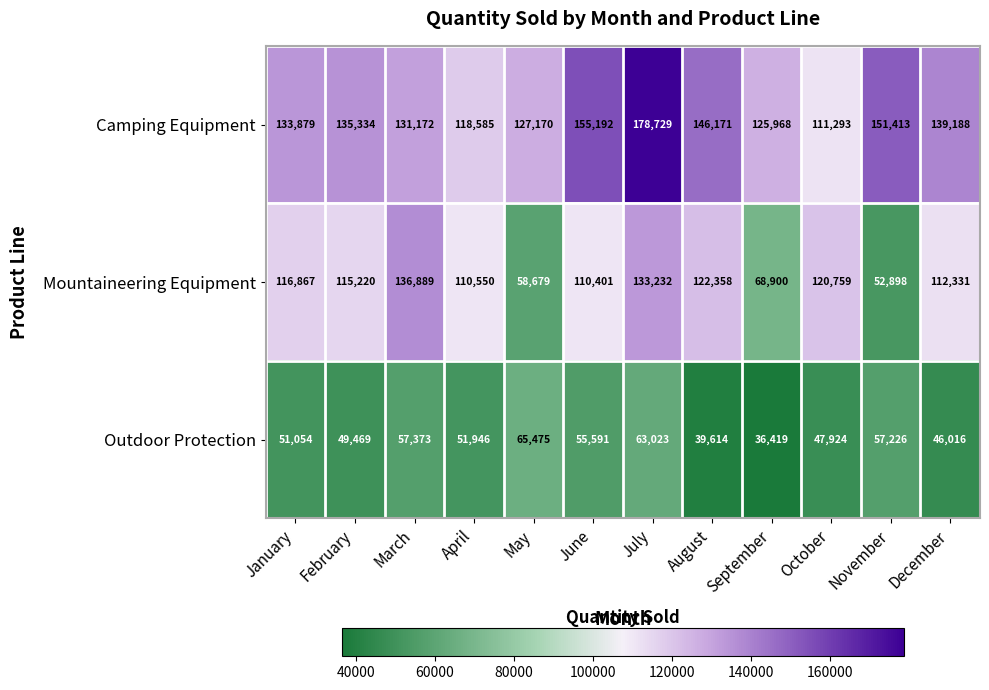

True or false: Mountaineering Equipment has a value of 175745 at June.

False